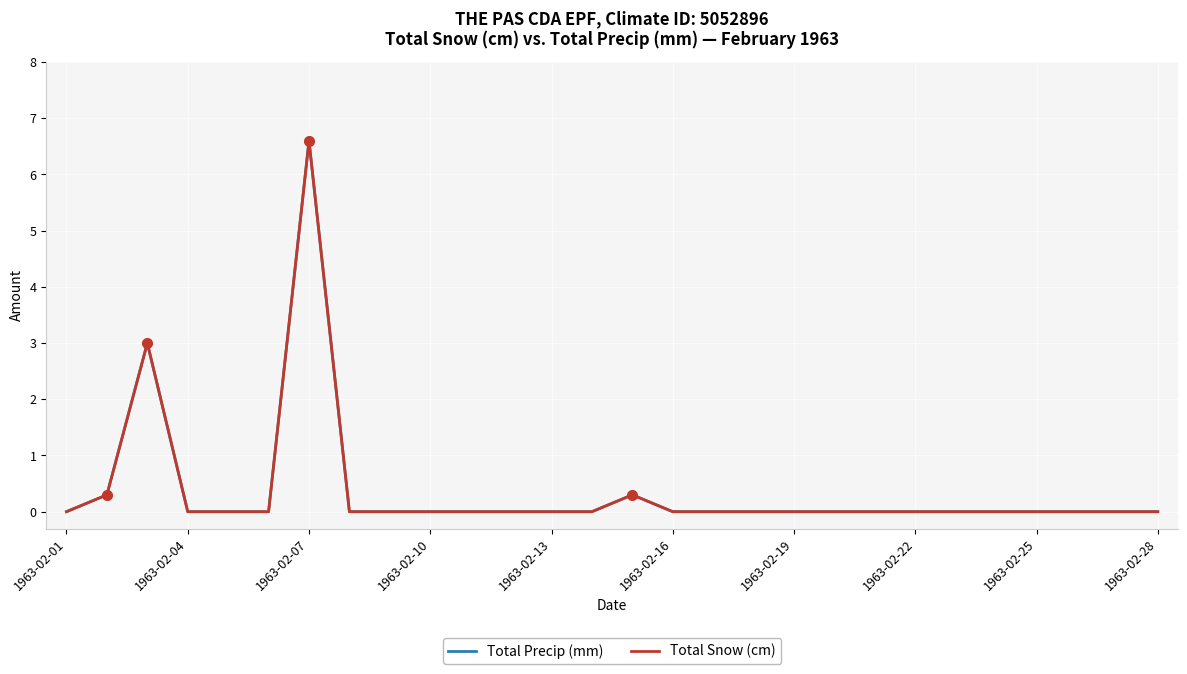

Does the chart have visible grid lines?

Yes